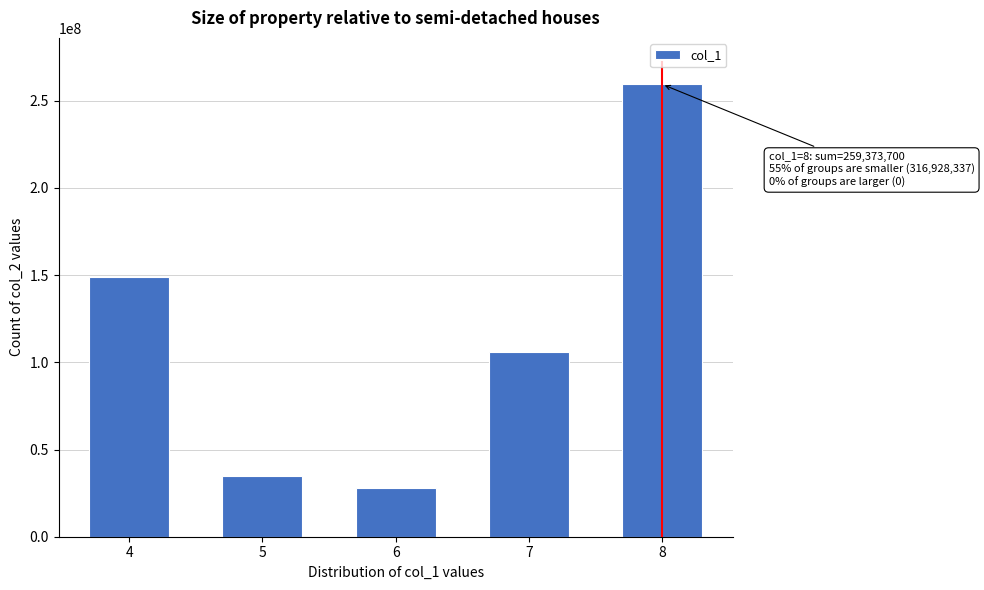

Reading left to right, what are all the values shown in this chart?

148796364	34671202	27809626	105651145	259373700